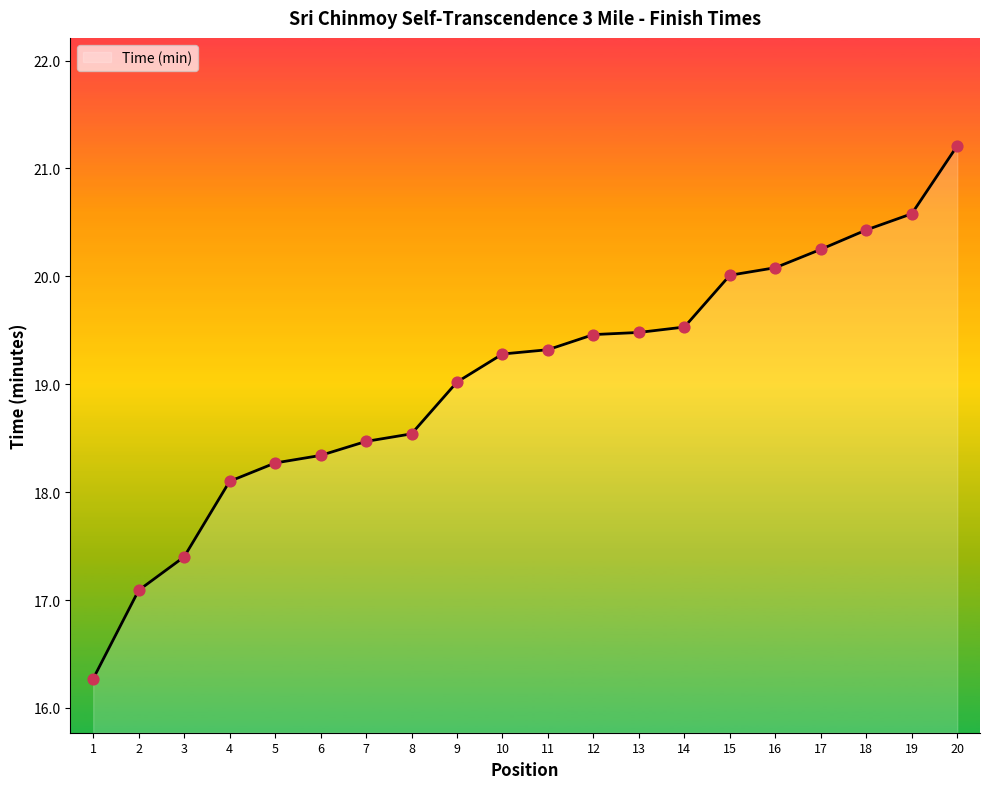

Approximately how many times larger is the value at 2 compared to 12?

0.9